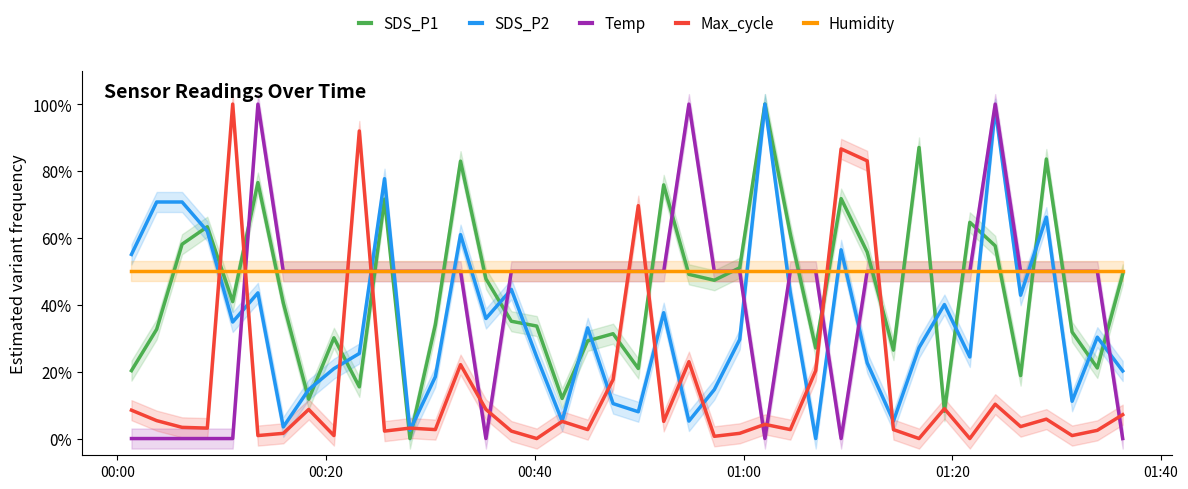

Reading right to left, transcribe all the data shown in this chart.

SDS_P1: 0.5	0.2	0.3	0.8	0.2	0.6	0.6	0.1	0.9	0.3	0.6	0.7	0.3	0.6	1.0	0.5	0.5	0.5	0.8	0.2	0.3	0.3	0.1	0.3	0.4	0.5	0.8	0.3	0.0	0.7	0.2	0.3	0.1	0.4	0.8	0.4	0.6	0.6	0.3	0.2
SDS_P2: 0.2	0.3	0.1	0.7	0.4	1.0	0.2	0.4	0.3	0.1	0.2	0.6	0.0	0.4	1.0	0.3	0.1	0.1	0.4	0.1	0.1	0.3	0.1	0.2	0.4	0.4	0.6	0.2	0.0	0.8	0.3	0.2	0.1	0.0	0.4	0.3	0.6	0.7	0.7	0.6
Temp: 0.0	0.5	0.5	0.5	0.5	1.0	0.5	0.5	0.5	0.5	0.5	0.0	0.5	0.5	0.0	0.5	0.5	1.0	0.5	0.5	0.5	0.5	0.5	0.5	0.5	0.0	0.5	0.5	0.5	0.5	0.5	0.5	0.5	0.5	1.0	0.0	0.0	0.0	0.0	0.0
Max_cycle: 0.1	0.0	0.0	0.1	0.0	0.1	0.0	0.1	0.0	0.0	0.8	0.9	0.2	0.0	0.0	0.0	0.0	0.2	0.1	0.7	0.2	0.0	0.1	0.0	0.0	0.1	0.2	0.0	0.0	0.0	0.9	0.0	0.1	0.0	0.0	1.0	0.0	0.0	0.1	0.1
Humidity: 0.5	0.5	0.5	0.5	0.5	0.5	0.5	0.5	0.5	0.5	0.5	0.5	0.5	0.5	0.5	0.5	0.5	0.5	0.5	0.5	0.5	0.5	0.5	0.5	0.5	0.5	0.5	0.5	0.5	0.5	0.5	0.5	0.5	0.5	0.5	0.5	0.5	0.5	0.5	0.5